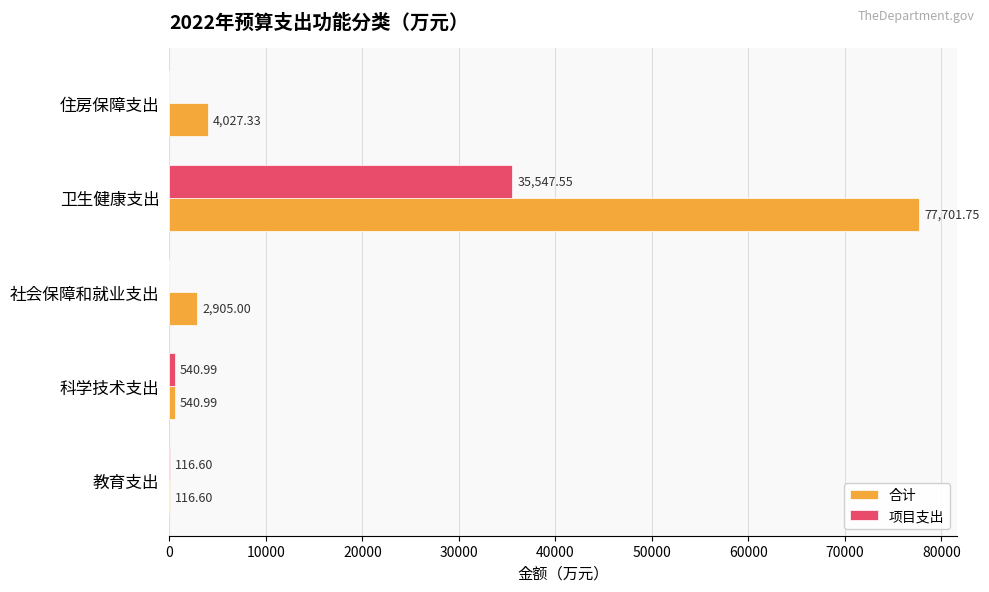

Which series has the largest total across all categories?

合计